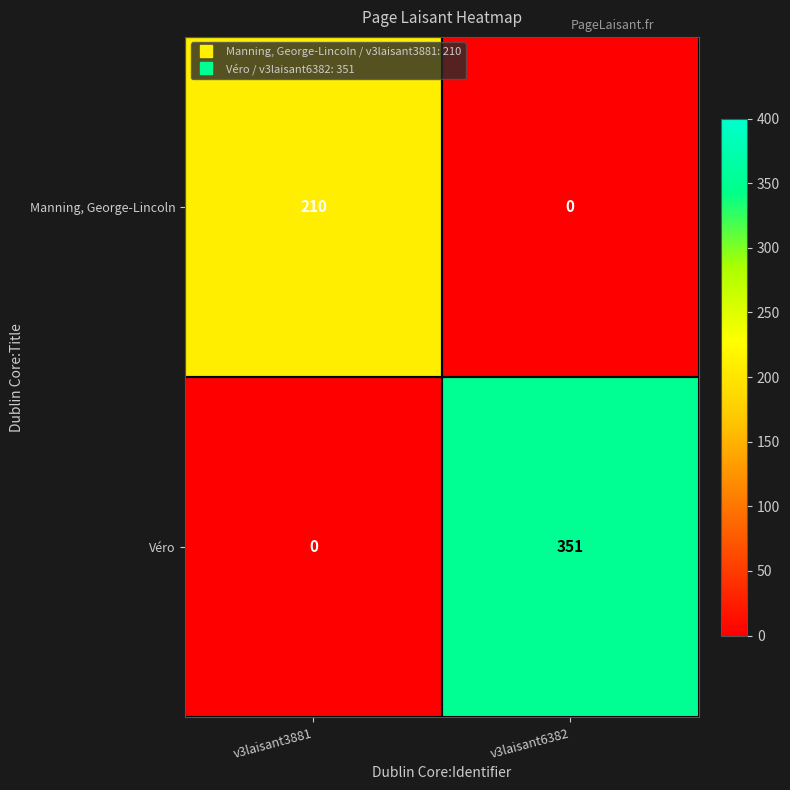

Read the Véro value at v3laisant6382.

351